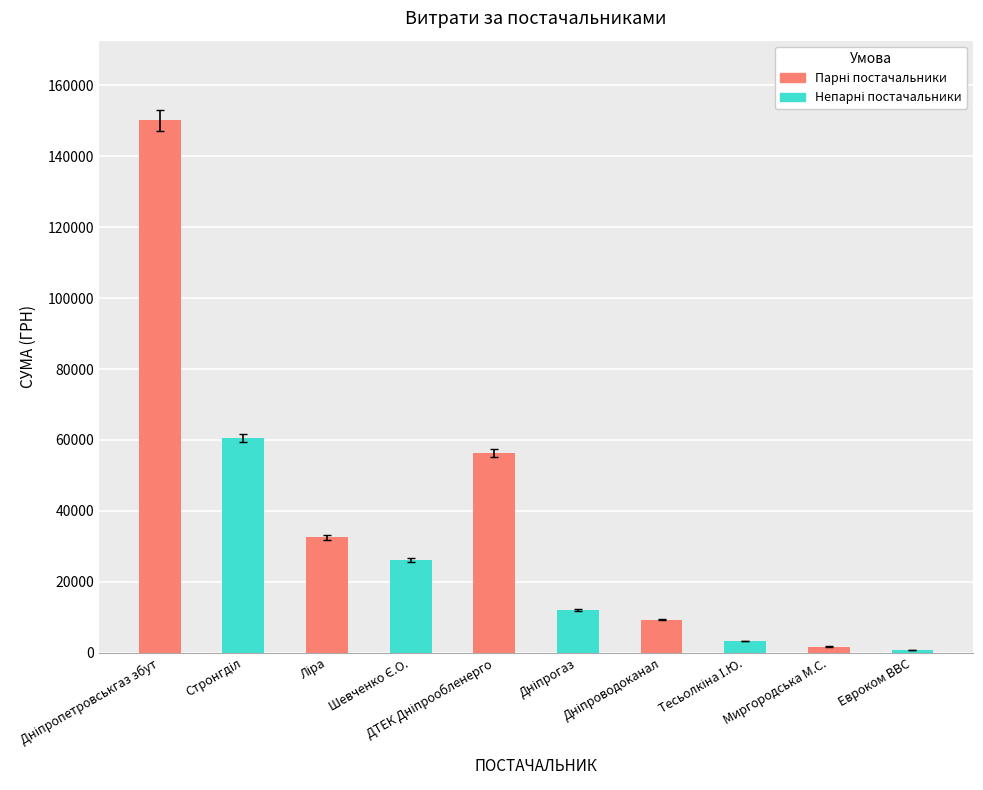

What is the maximum value shown in the chart?

150123.7